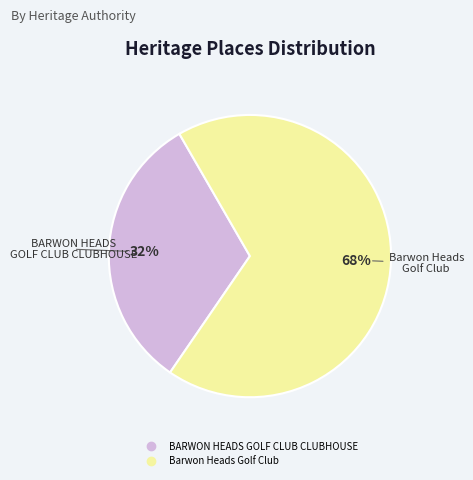

Rank the categories by value from lowest to highest.

BARWON HEADS GOLF CLUB CLUBHOUSE, Barwon Heads Golf Club